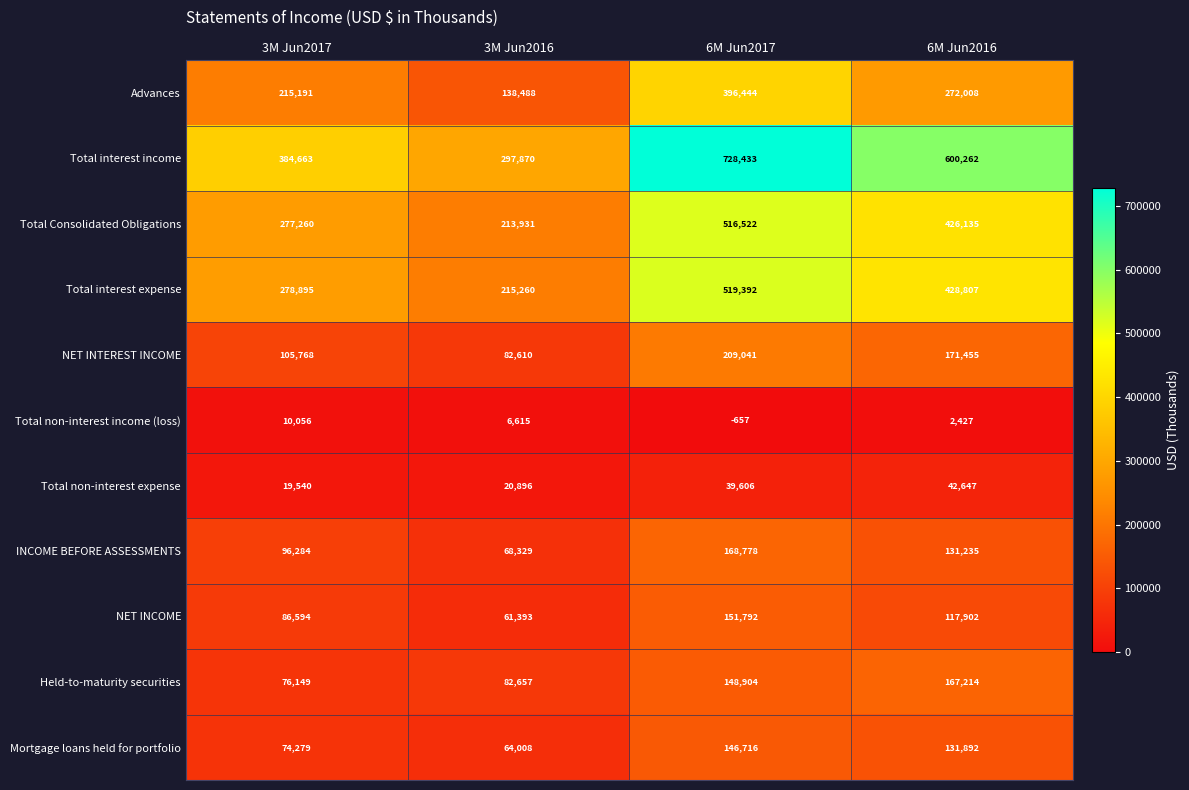

Which series has the largest total across all categories?

Total interest income